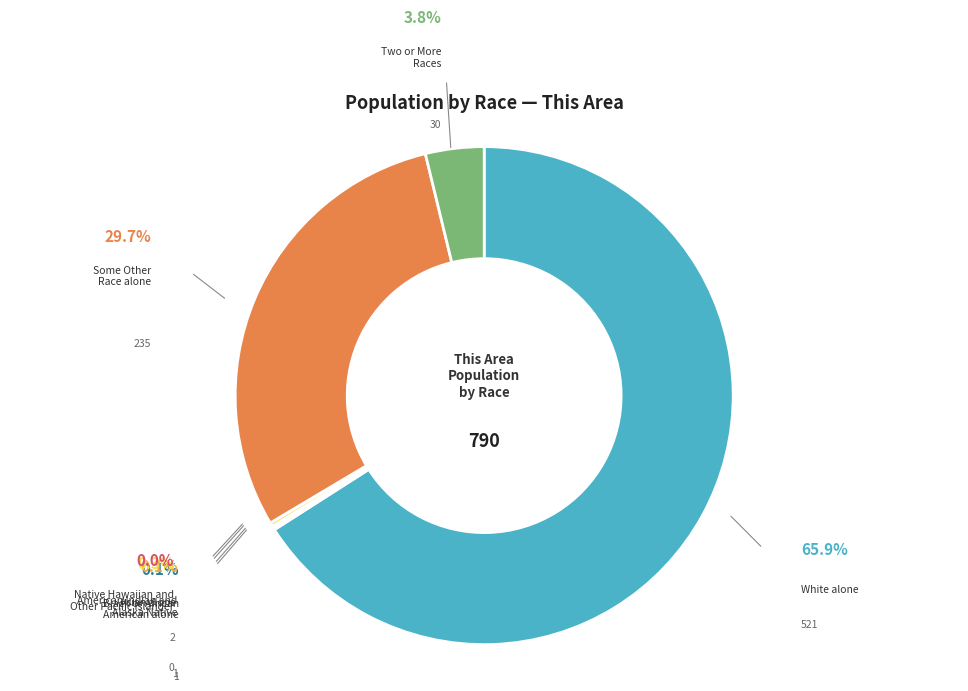

Which category accounts for the majority?

White alone